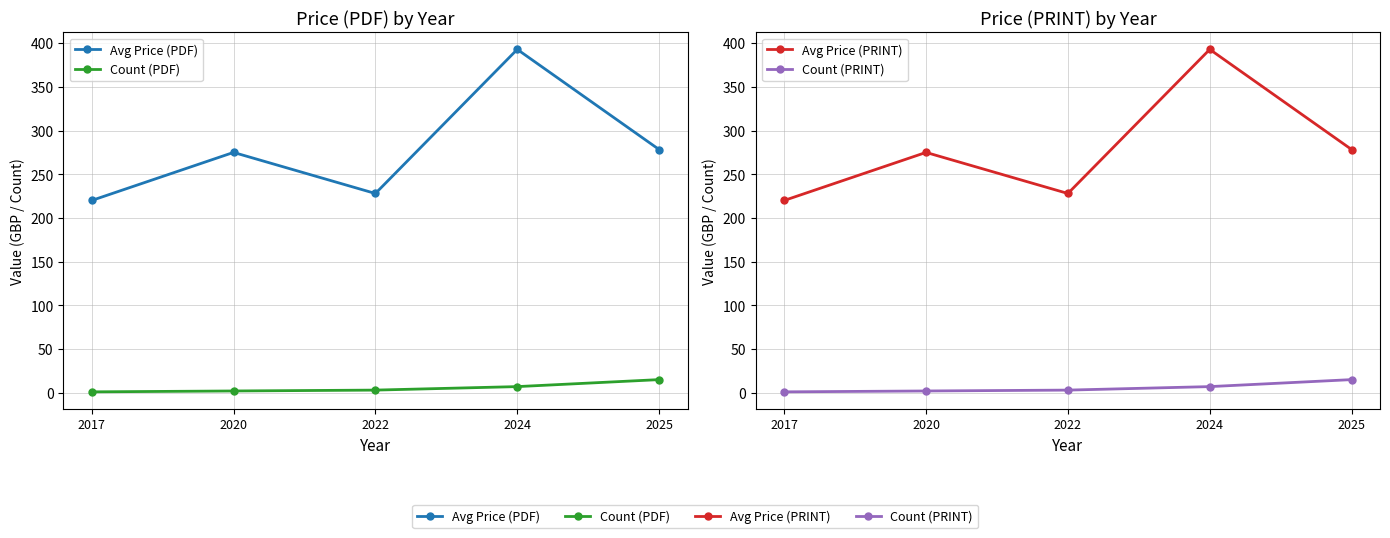

At which category is the sum across all series the highest?

2024